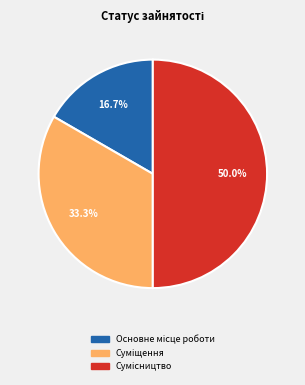

Count the number of slices in the pie.

3